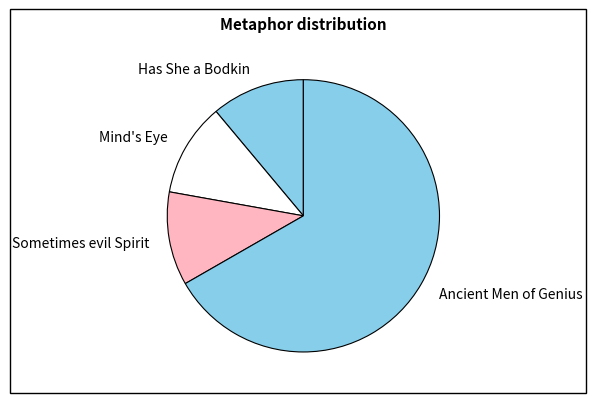

Which slice is the largest?

Ancient Men of Genius